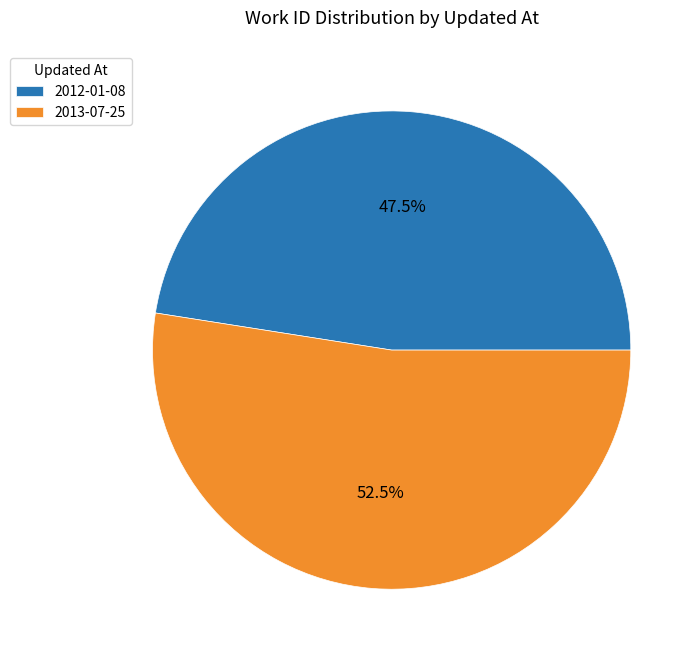

Which has a higher value, 2013-07-25 or 2012-01-08?

2013-07-25